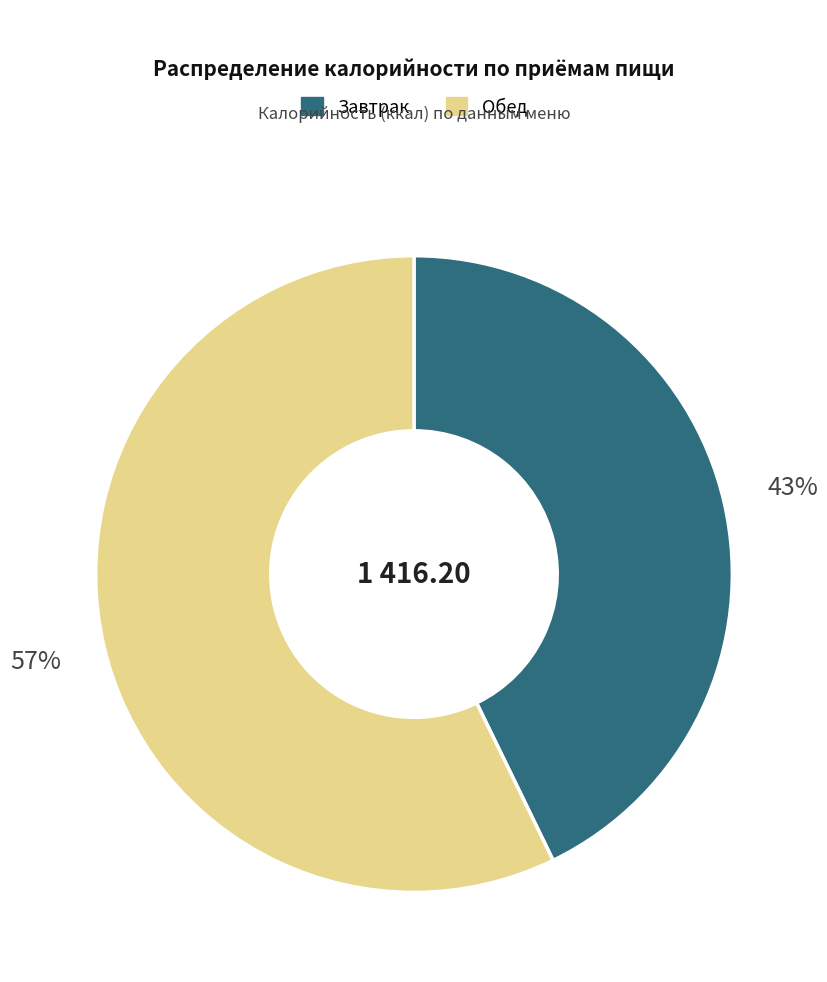

Between Обед and Завтрак, which is larger?

Обед